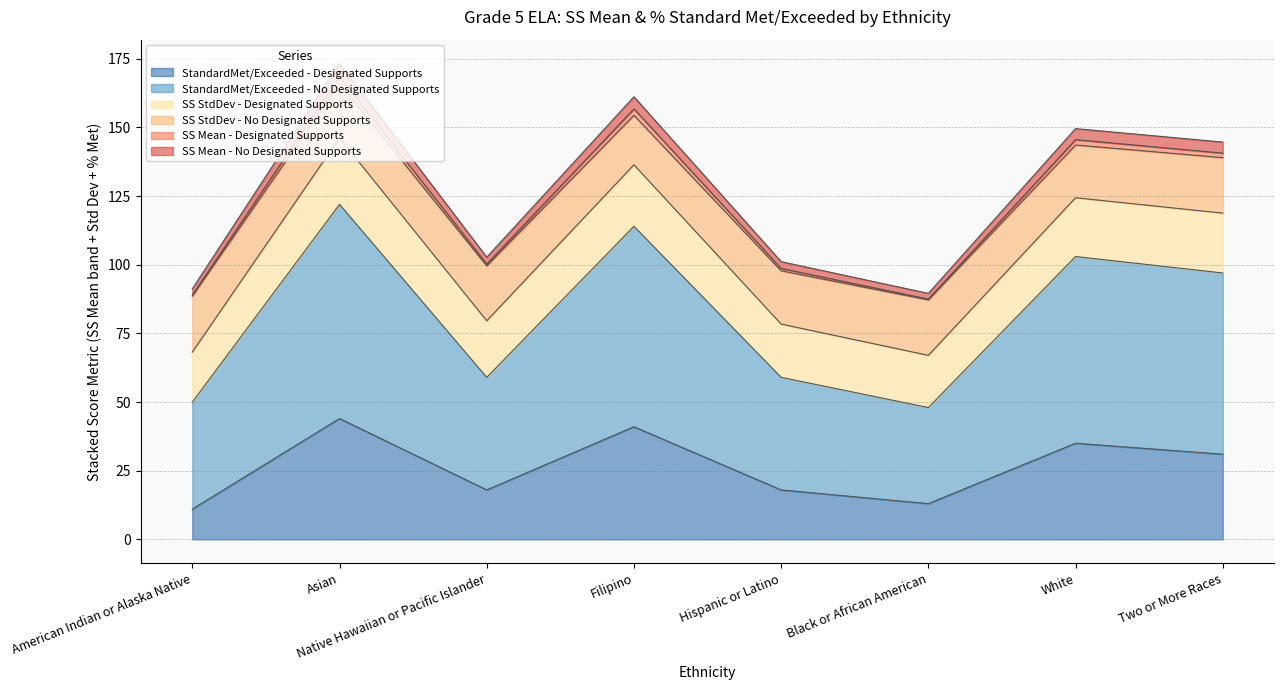

What is the lowest value of the SS Mean - No Designated Supports series?

89.6